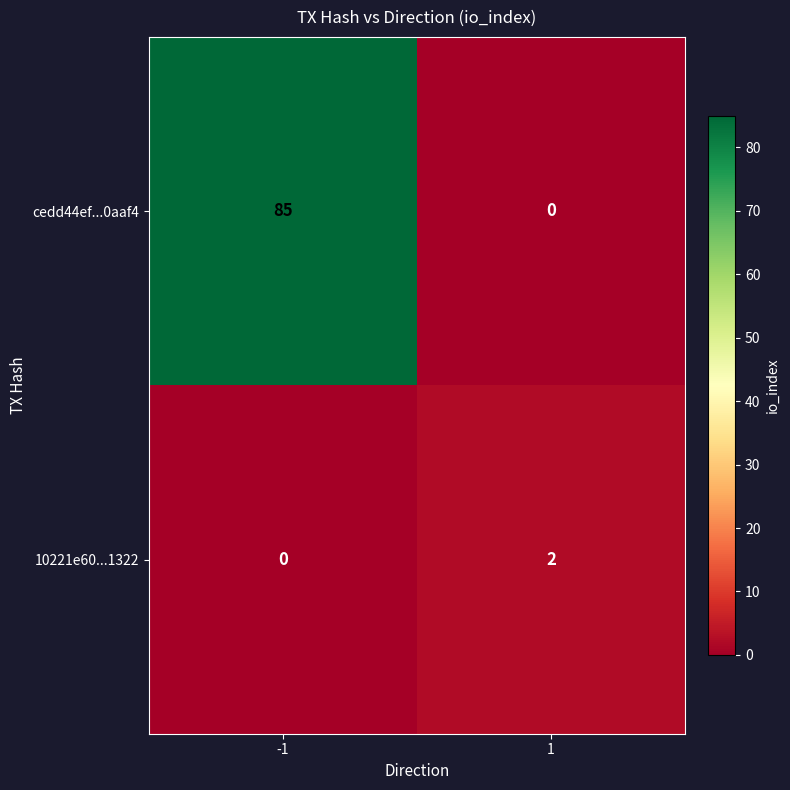

What is the spread (max minus min) of values at 1?

2